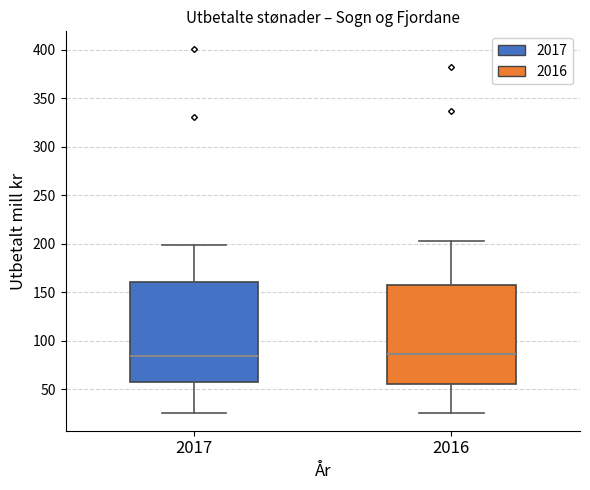

Where is the lower edge of the box at x = 2016 on the y-axis? The values are not printed on the chart, so give them approximately, as read against the axis.

55